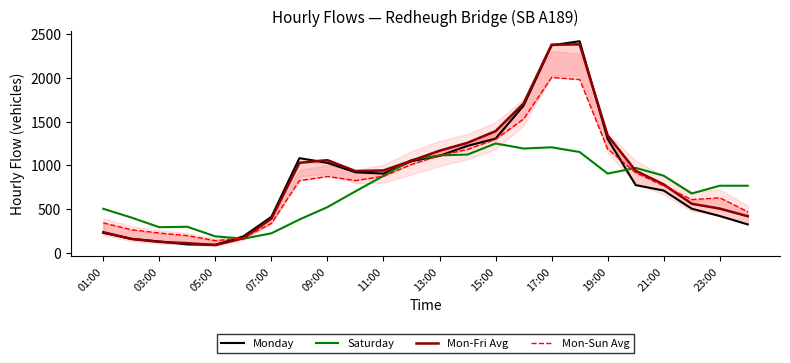

What is the highest value of the Mon-Fri Avg series?

2385